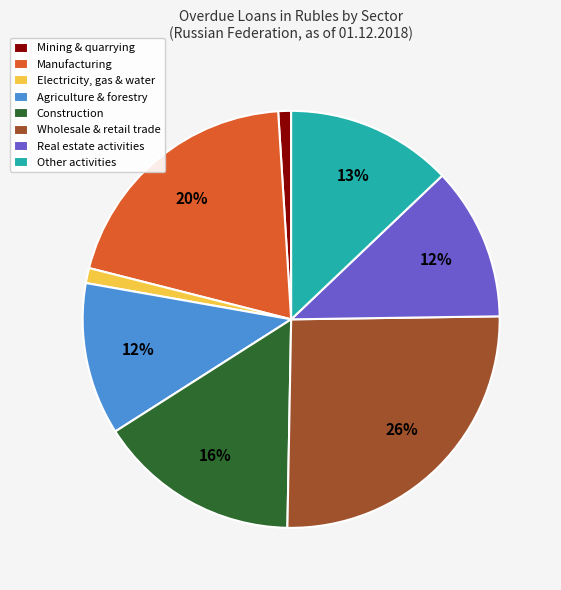

Count the number of slices in the pie.

8